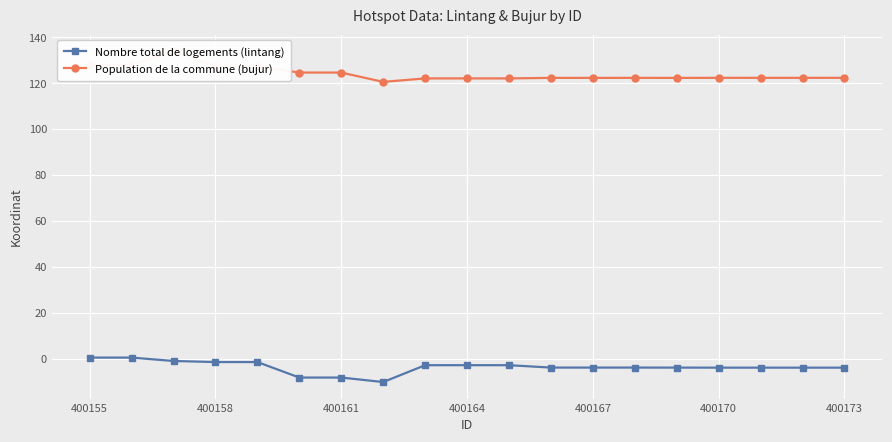

In Population de la commune (bujur), how many points are higher than both neighbors (excluding endpoints)?

6